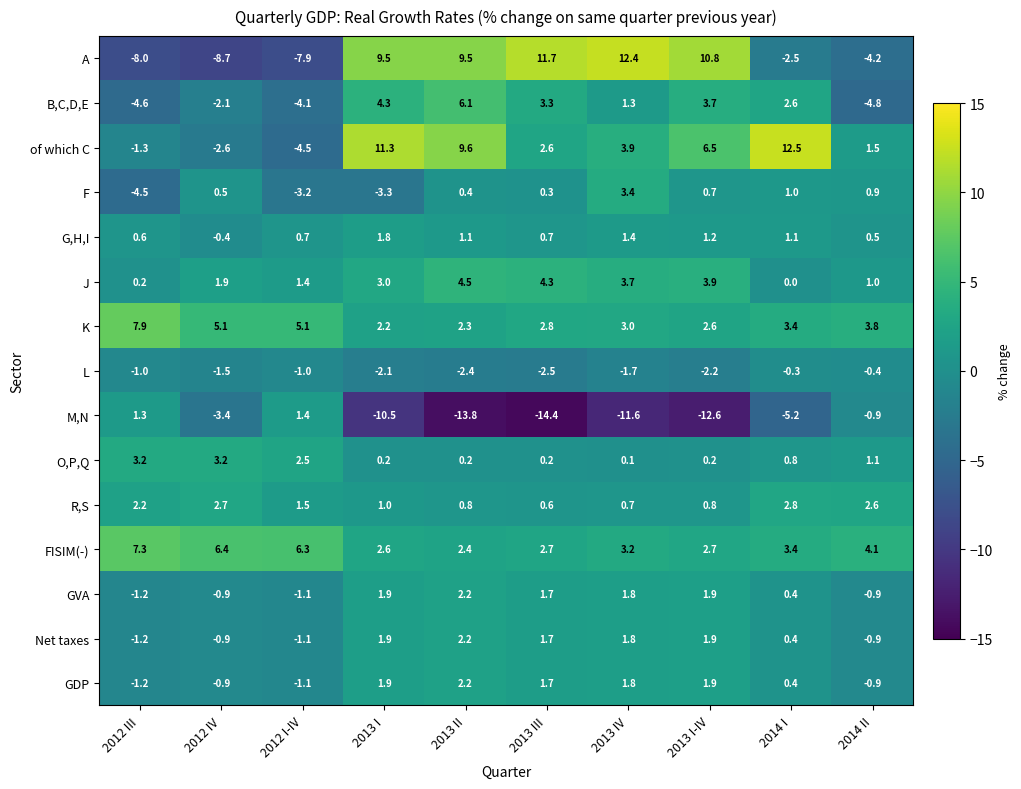

What is the average value of the M,N series?

-7.0